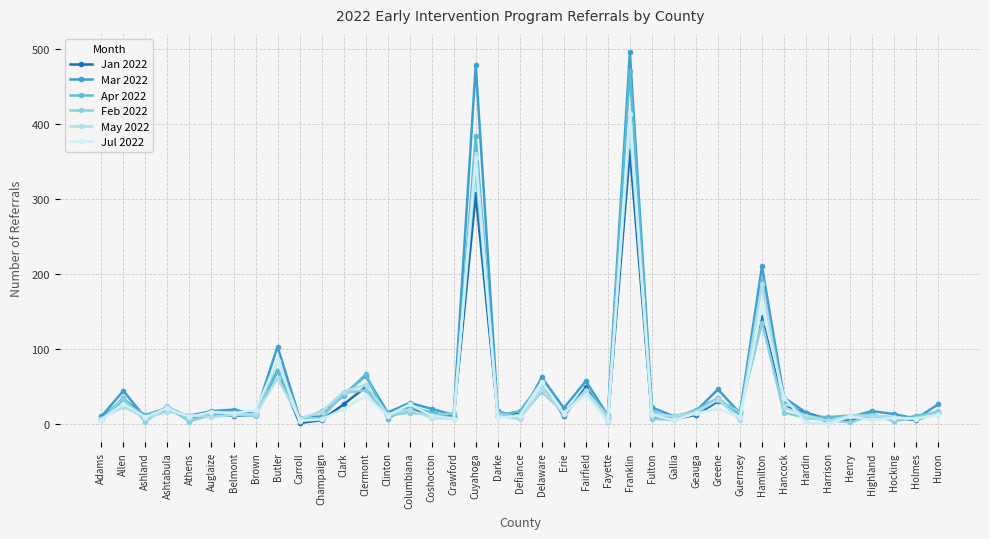

Which series changed the most between Auglaize and Fairfield?

Mar 2022